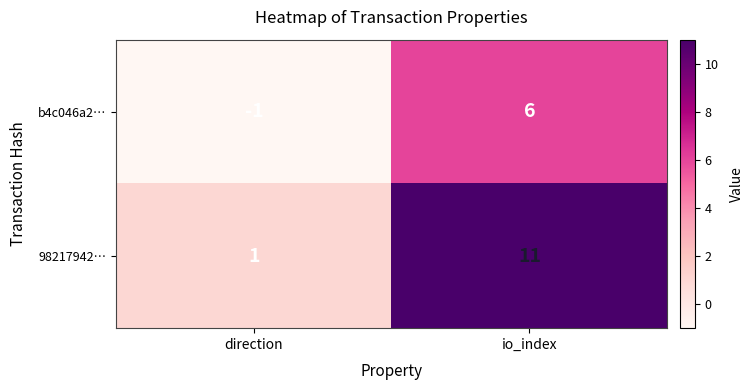

Is it true that 98217942… equals 17 at io_index?

False